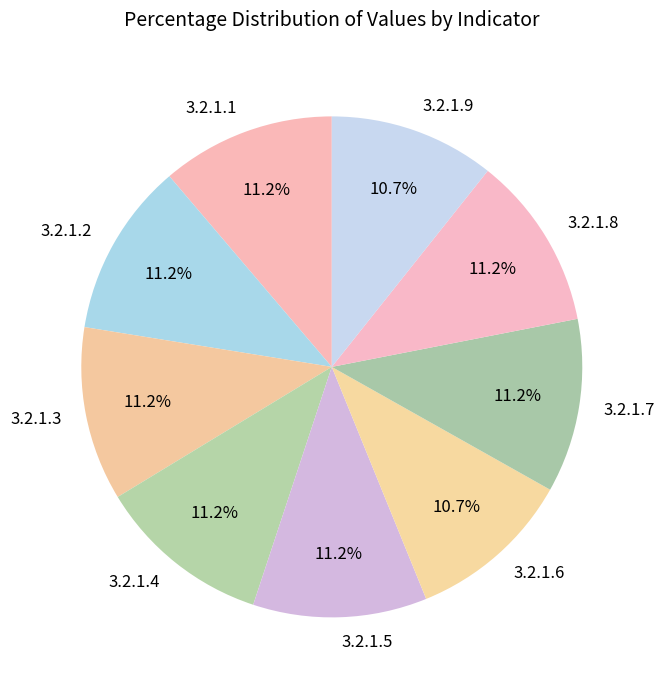

To the nearest percent, what percentage of the pie is 3.2.1.1?

11%